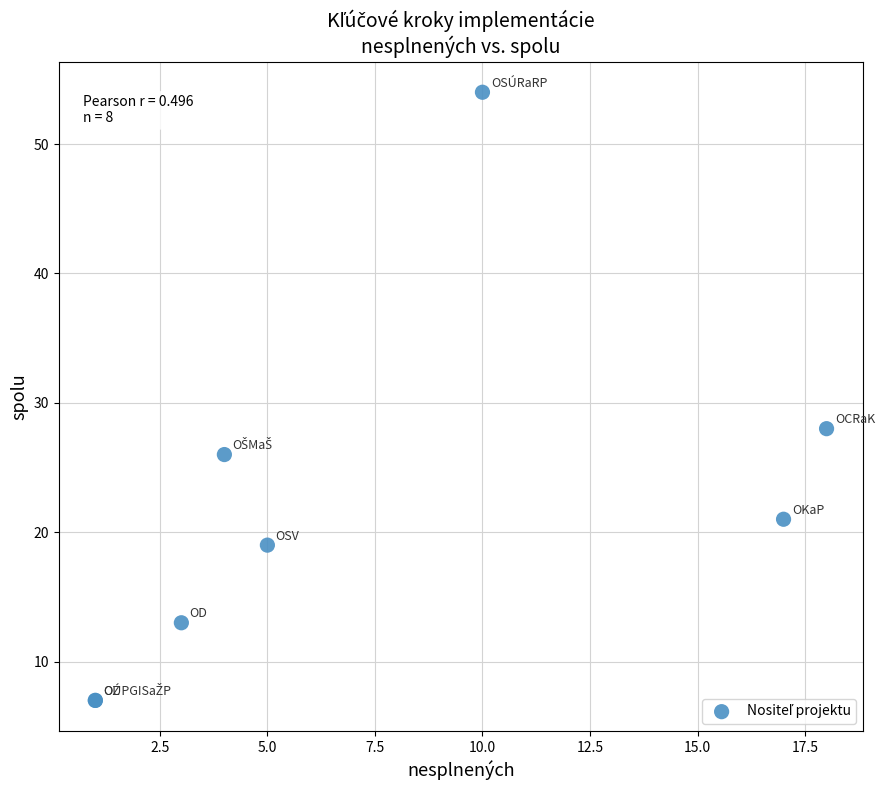

What Y value in the scatter plot is closest to 30?

28